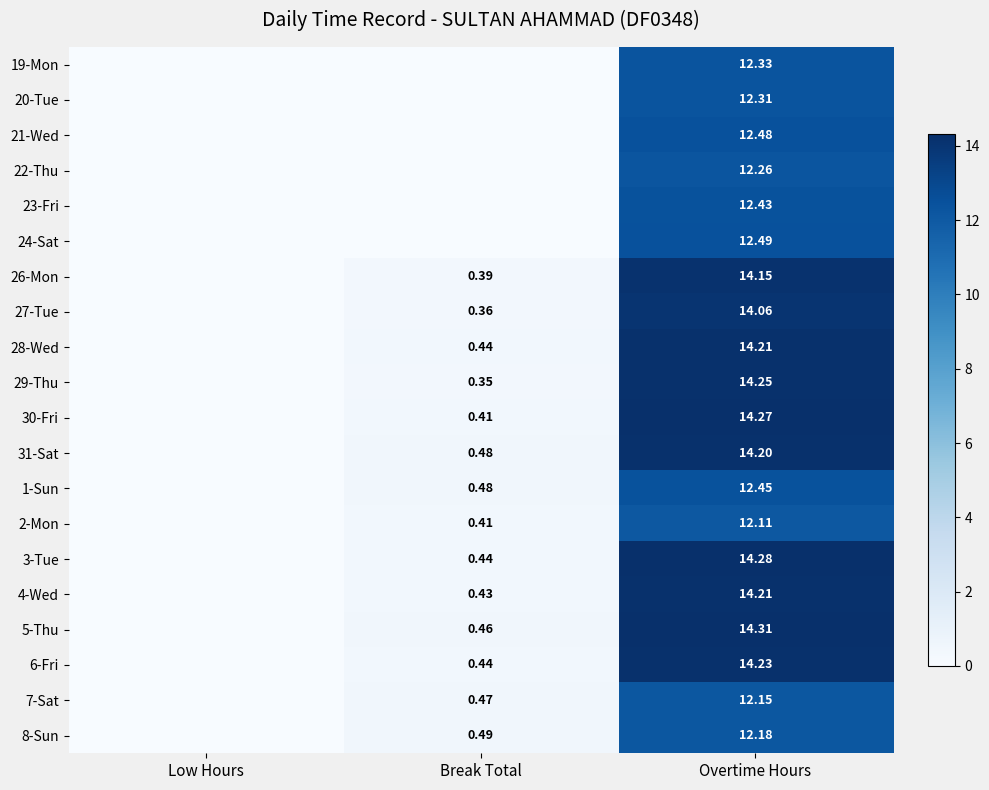

Rank the categories by 3-Tue value from highest to lowest.

Overtime Hours, Break Total, Low Hours